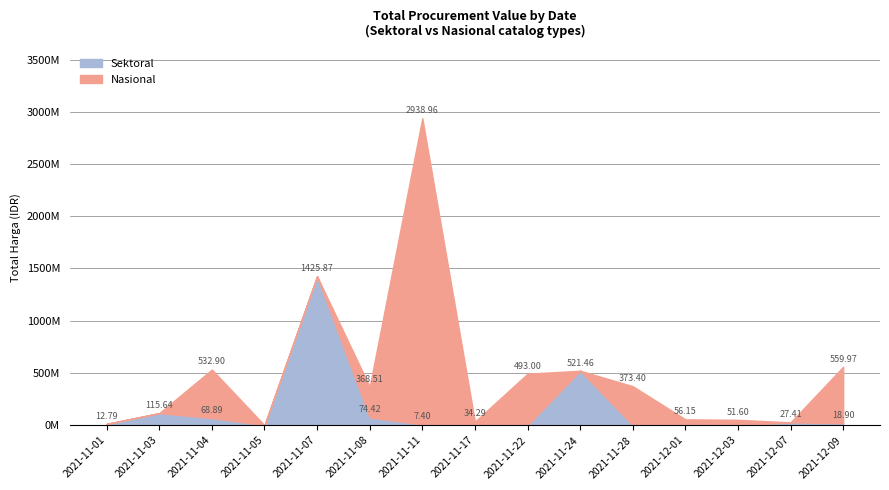

Where is Nasional nearest to the value 1465781000?

2021-12-09